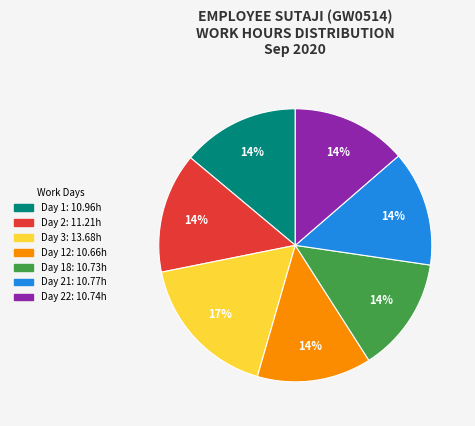

To the nearest percent, what is the combined percentage of Day 1: 10.96h and Day 21: 10.77h?

28%